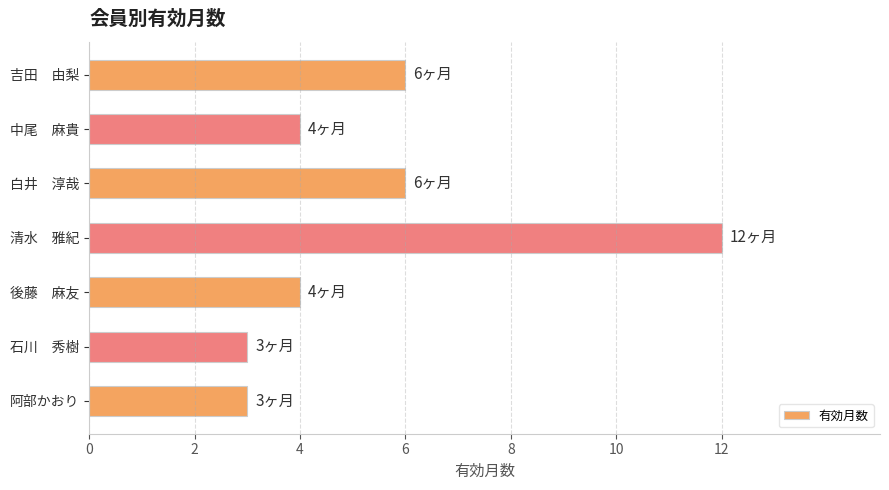

Reading bottom to top, extract all data points from this chart.

阿部かおり=3	石川　秀樹=3	後藤　麻友=4	清水　雅紀=12	白井　淳哉=6	中尾　麻貴=4	吉田　由梨=6